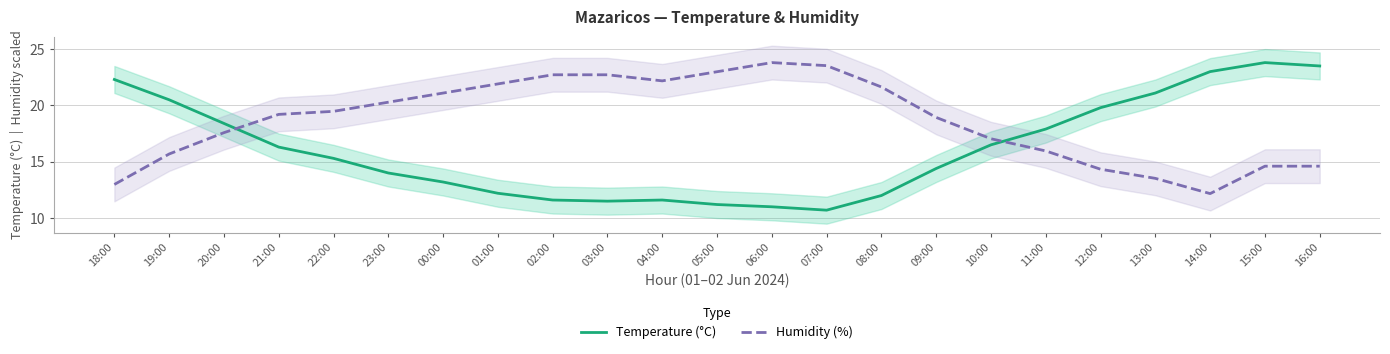

Where is the first local minimum for Temperature (°C)?

03:00